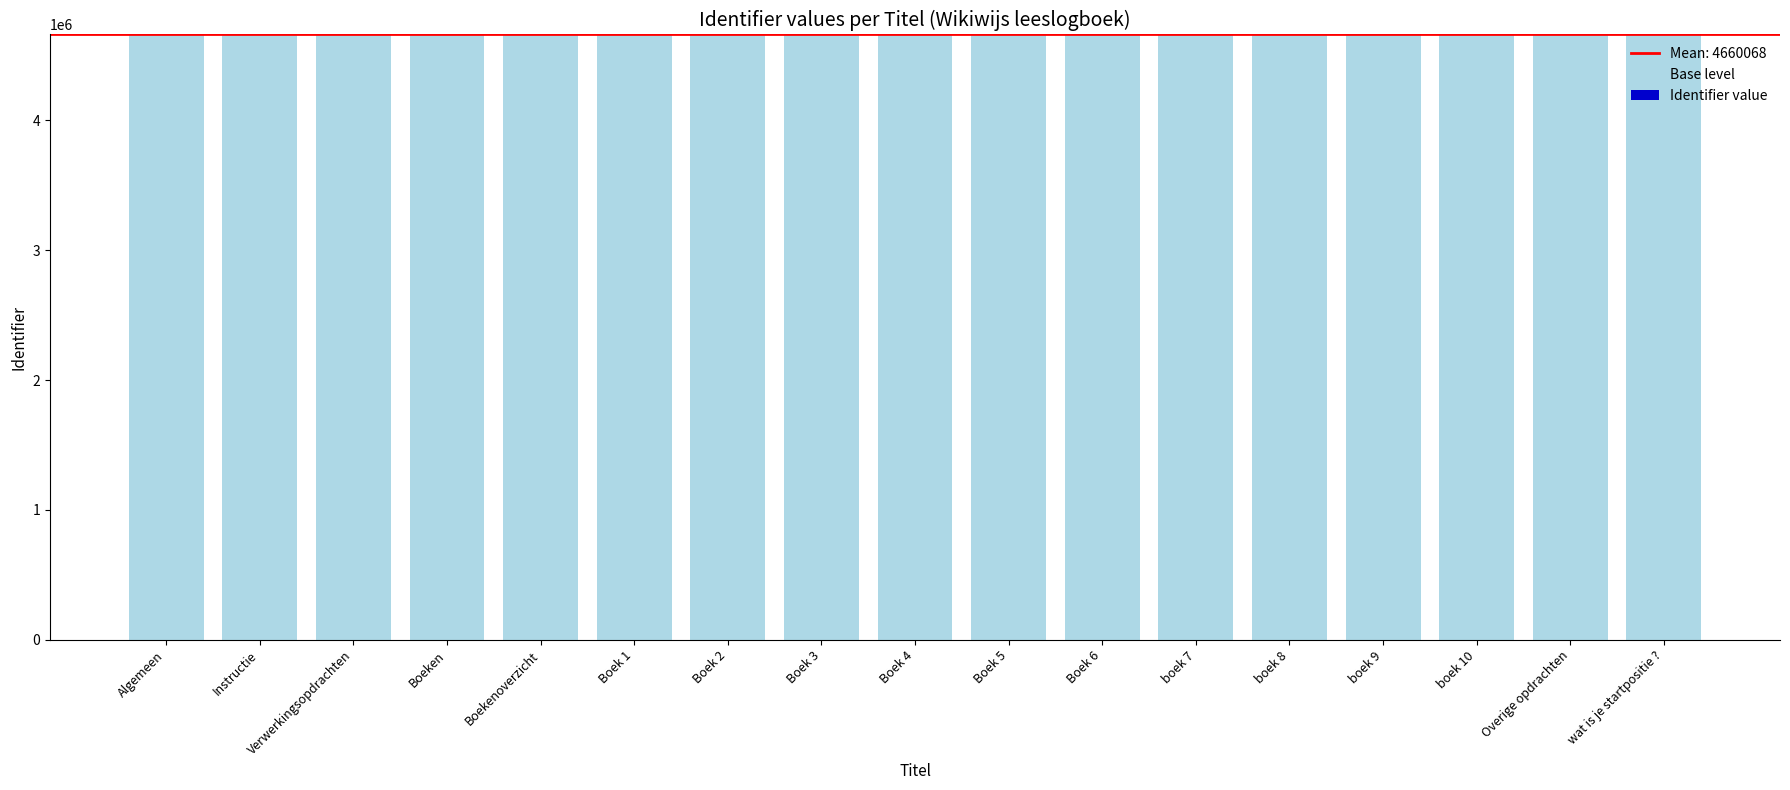

How many categories are shown in the chart?

17